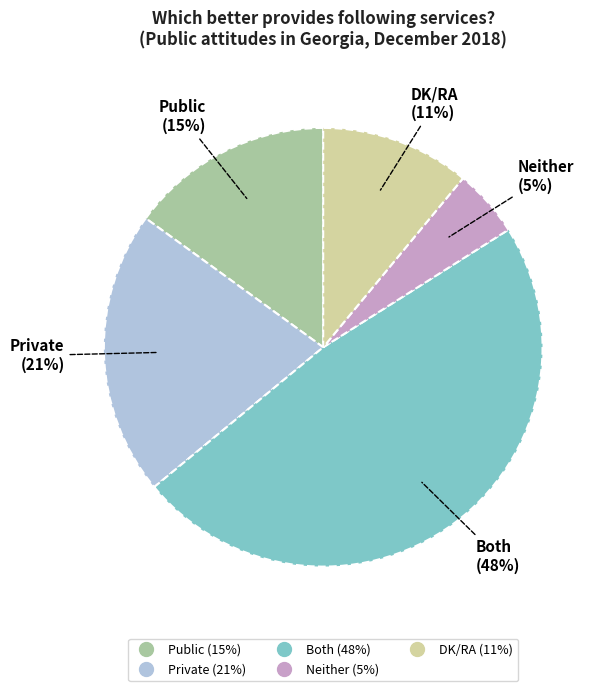

To the nearest percent, what is the combined percentage of Neither and Private?

26%